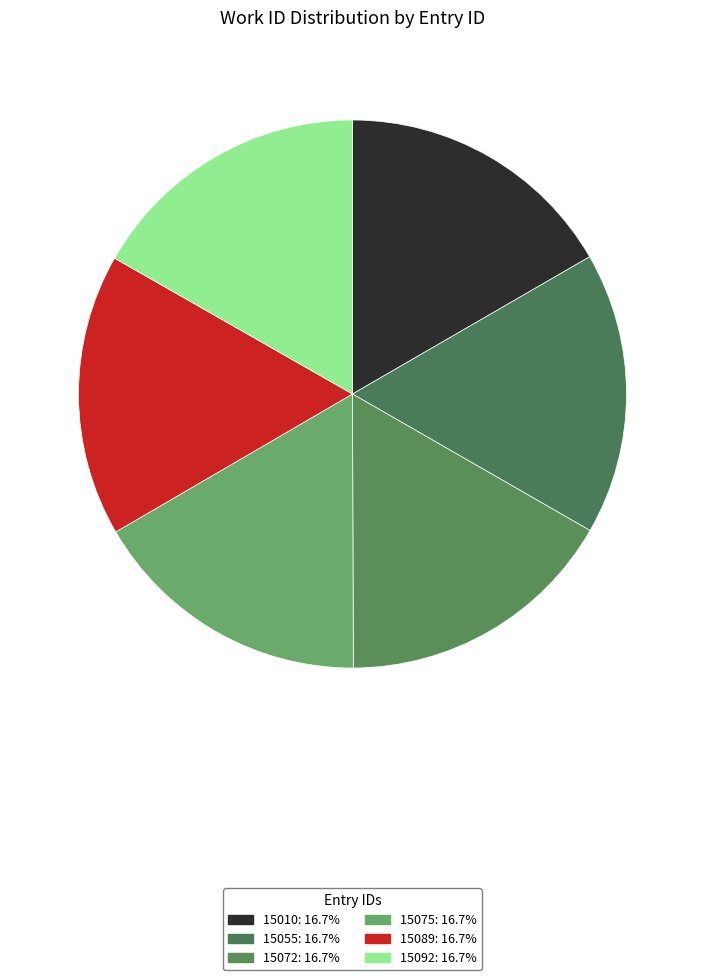

Does any single category account for the majority?

No